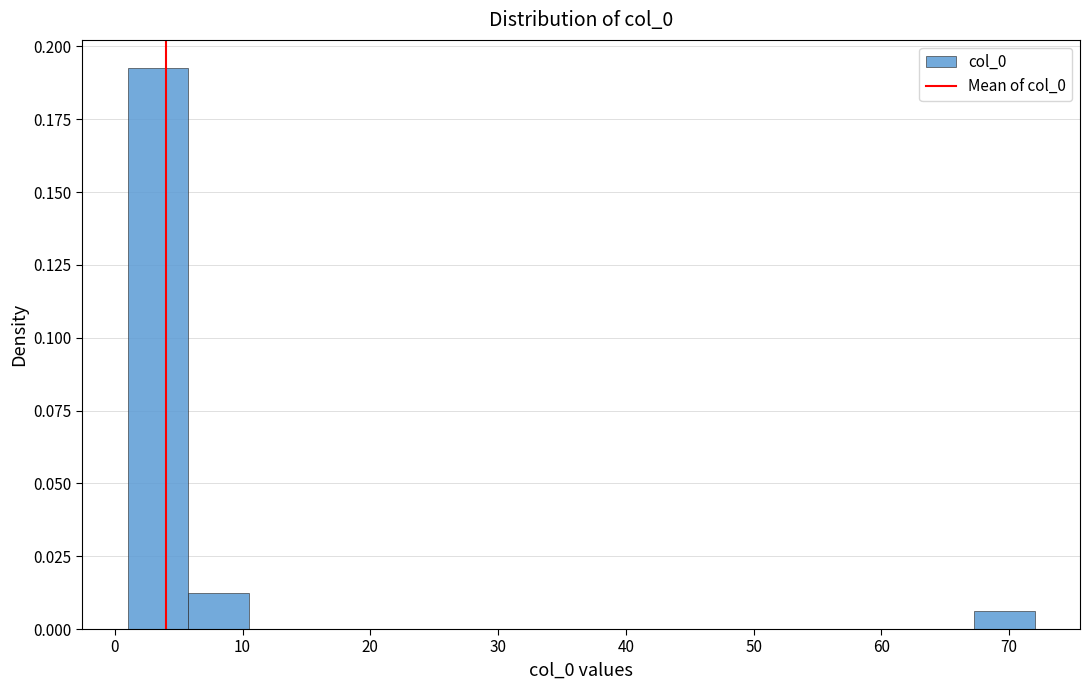

Reading left to right, list every bar in this chart as the range it spans on the x-axis followed by its height. Neither the bar edges nor the heights are printed on the chart, so give them approximately, as read against the axes.

1 to 6: 0.195
6 to 10: 0.010
10 to 15: 0
15 to 20: 0
20 to 25: 0
25 to 29: 0
29 to 34: 0
34 to 39: 0
39 to 44: 0
44 to 48: 0
48 to 53: 0
53 to 58: 0
58 to 63: 0
63 to 67: 0
67 to 72: 0.005